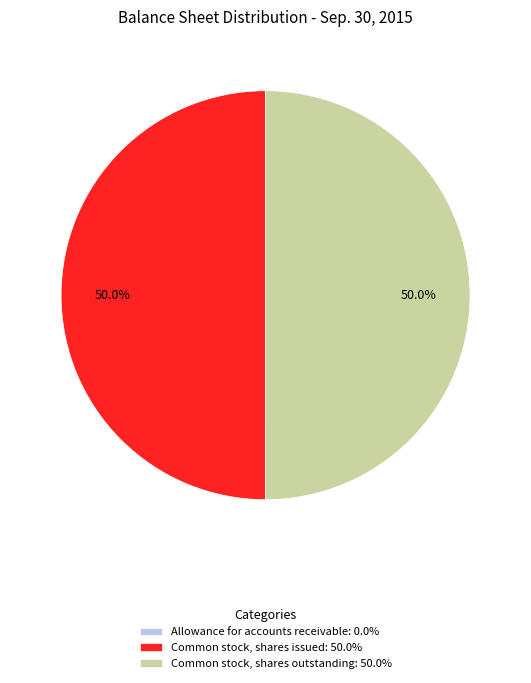

To the nearest percent, what percentage of the pie is Common stock, shares issued?

50%